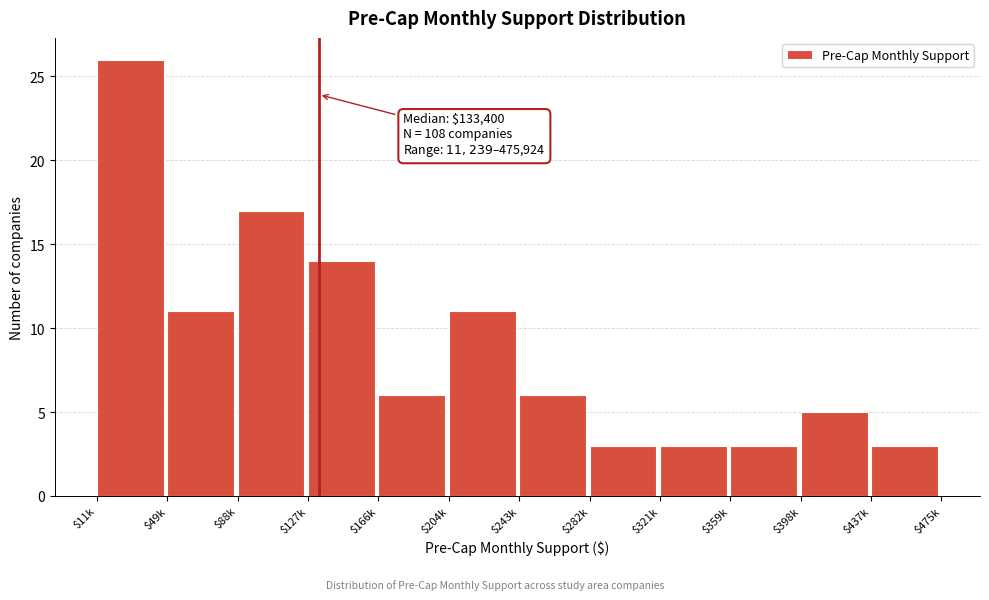

Reading right to left, transcribe all the data shown in this chart.

3	5	3	3	3	6	11	6	14	17	11	26